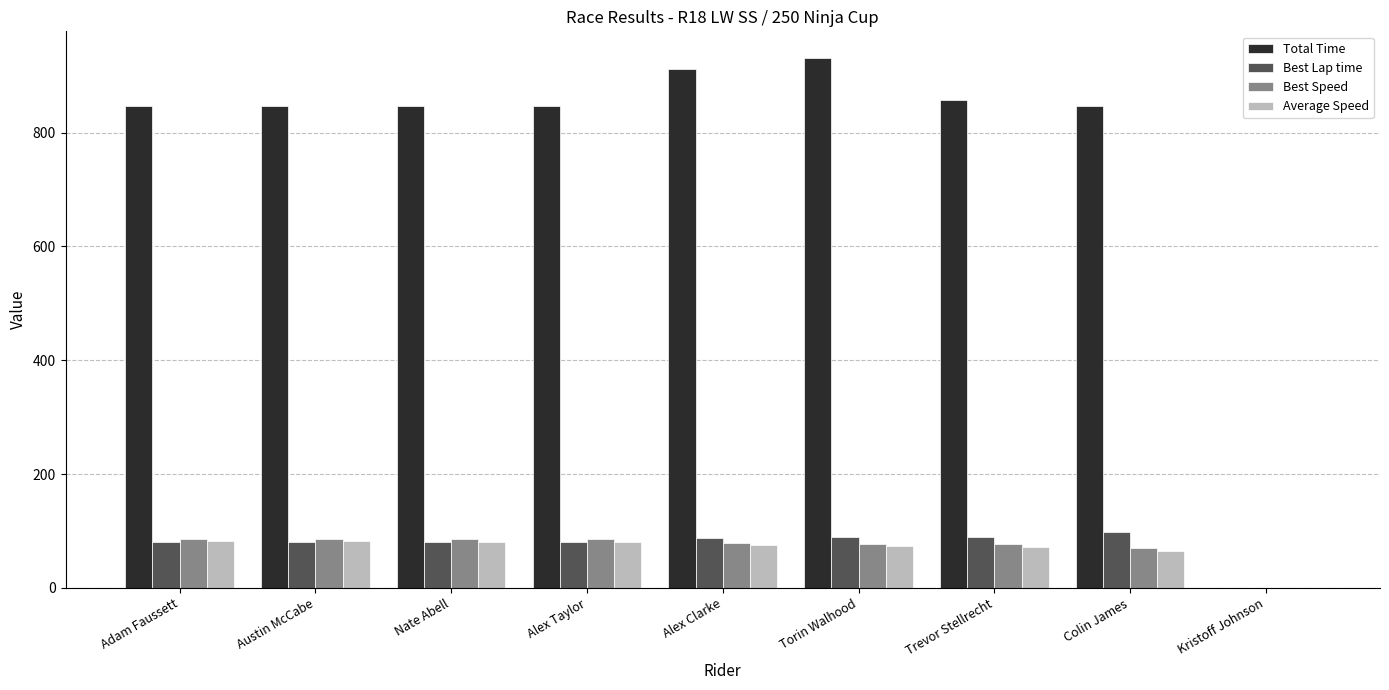

What is the maximum value shown in the chart?

931.5